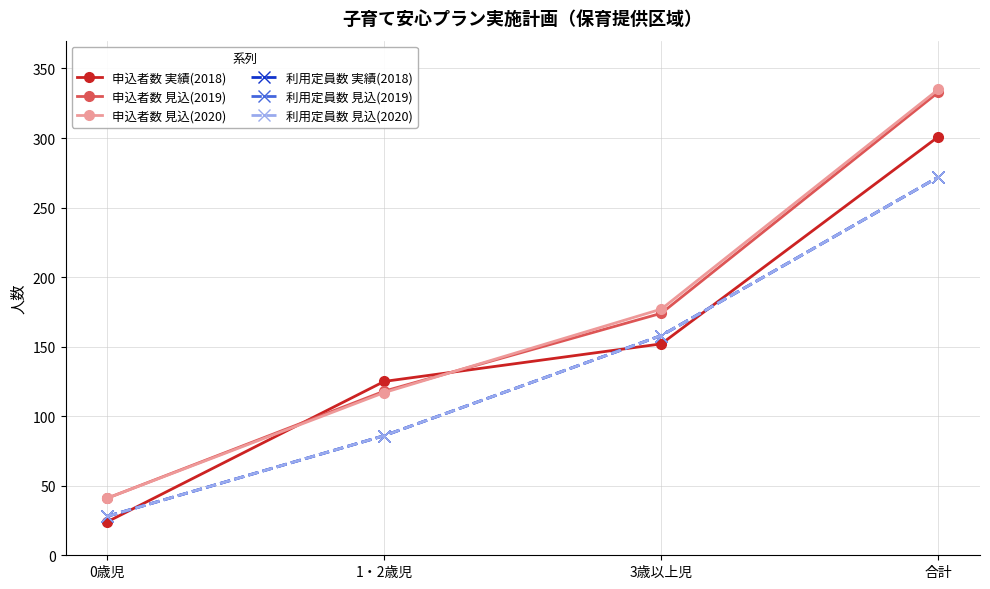

How many 申込者数 見込(2020) values are between 117 and 335?

3